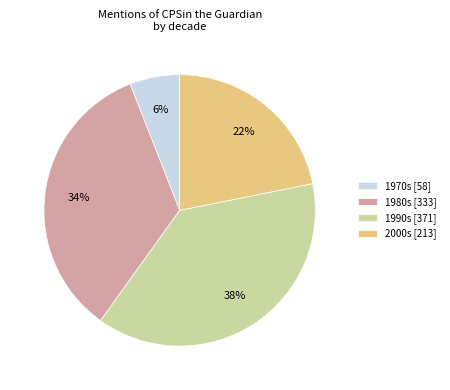

What percentage is the 1990s [371] slice, to the nearest percent?

38%